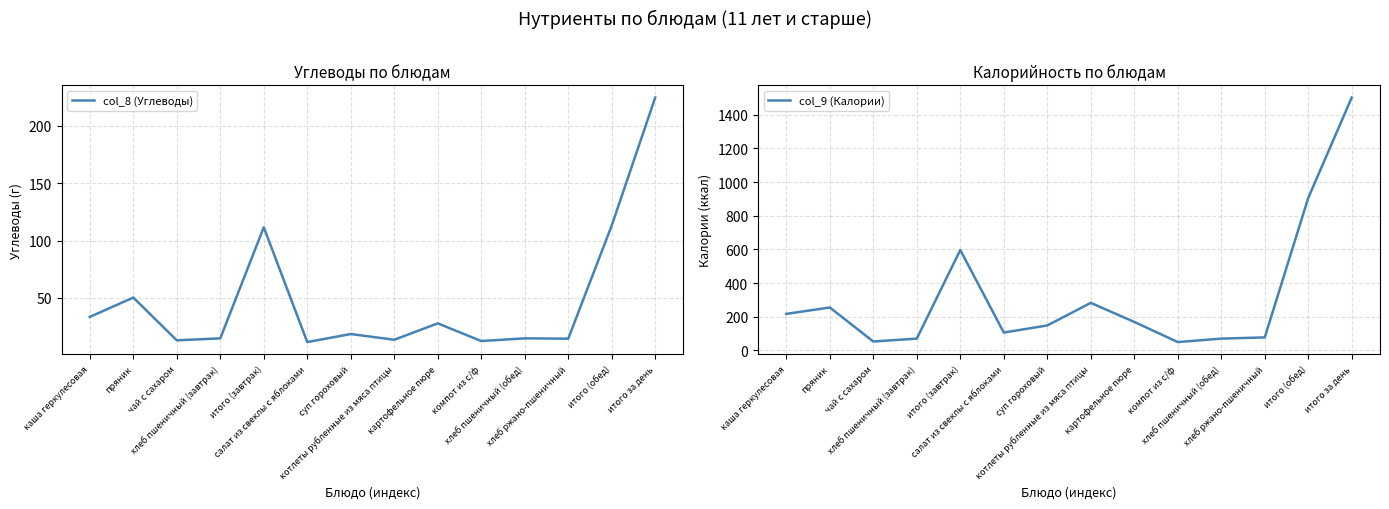

True or false: col_8 (Углеводы) and col_9 (Калории) intersect in this chart.

False